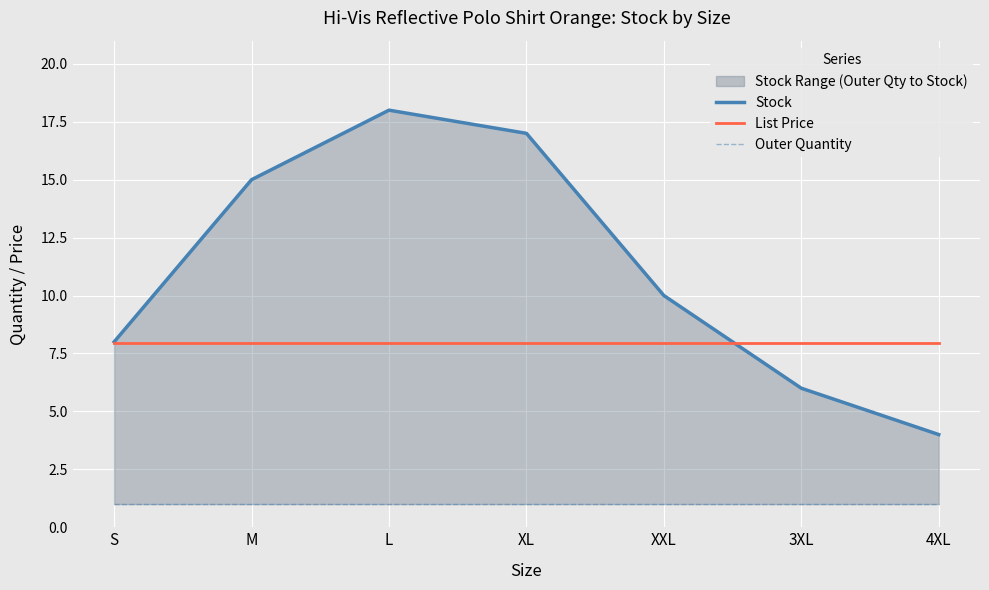

True or false: Outer Quantity and Stock cross at least once.

False